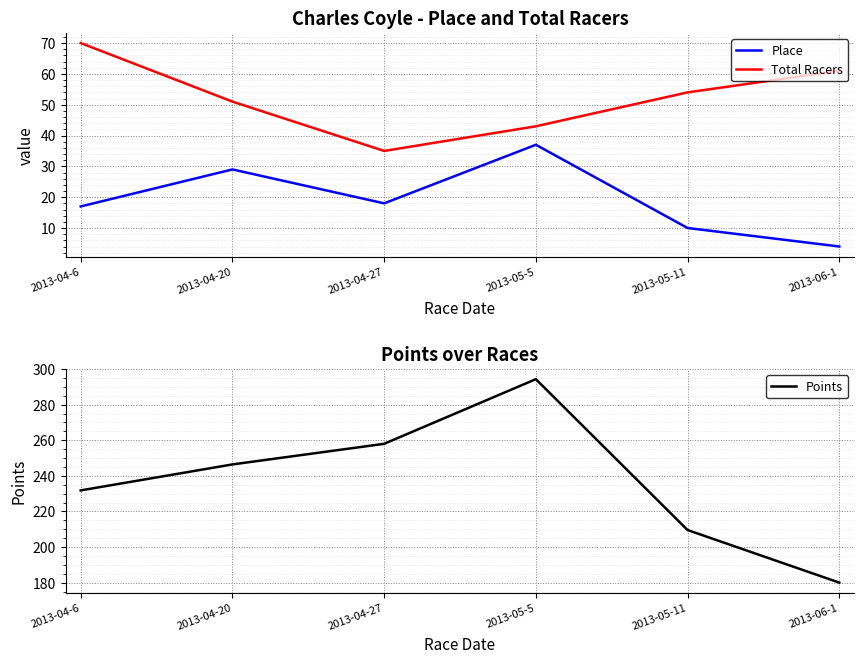

What is the difference between the Points values at 2013-06-1 and 2013-04-20?

66.4